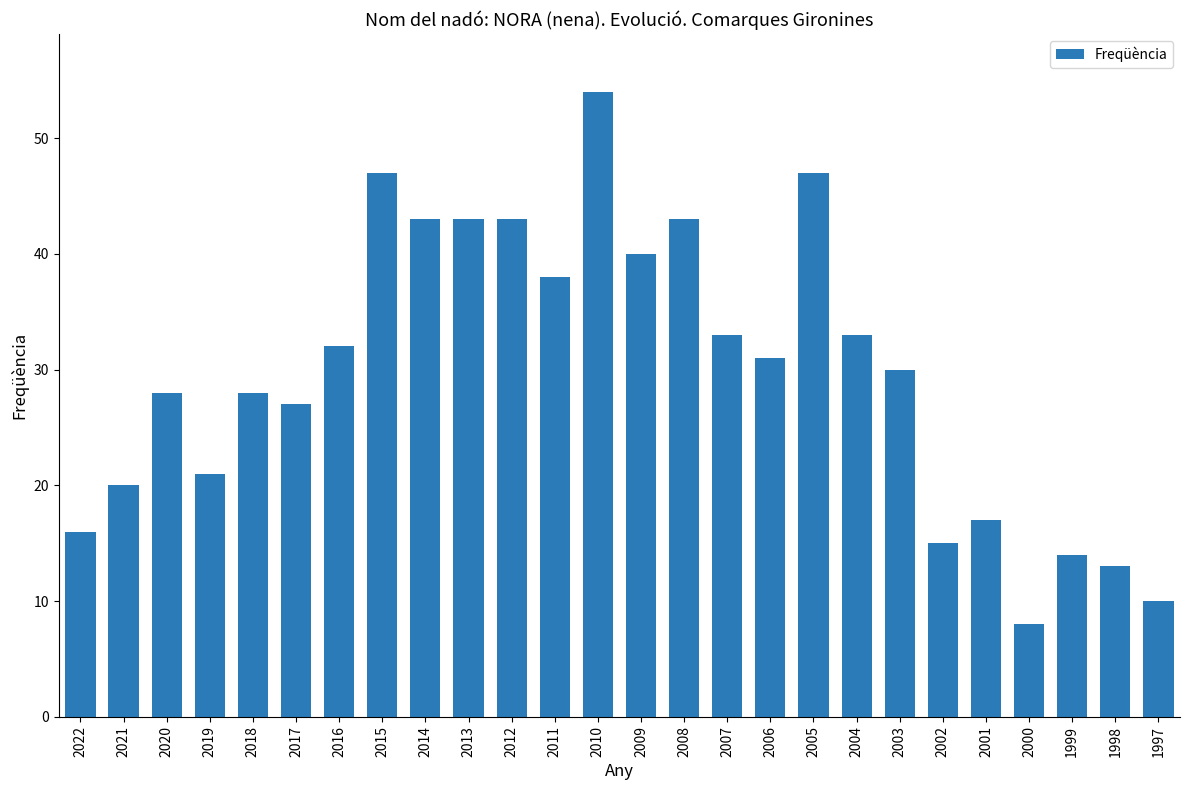

What is the greatest value displayed?

54